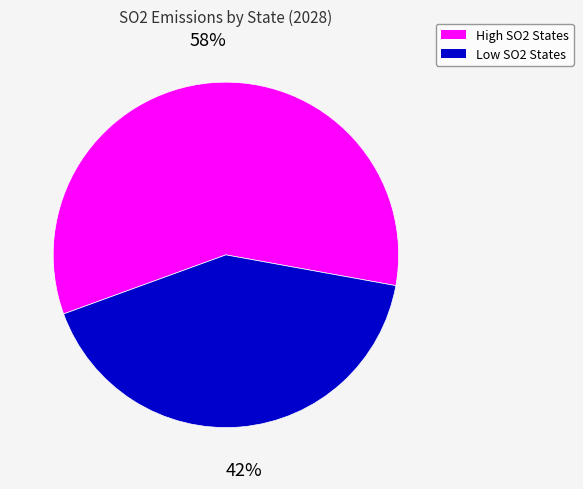

Is there a majority slice in this chart?

Yes